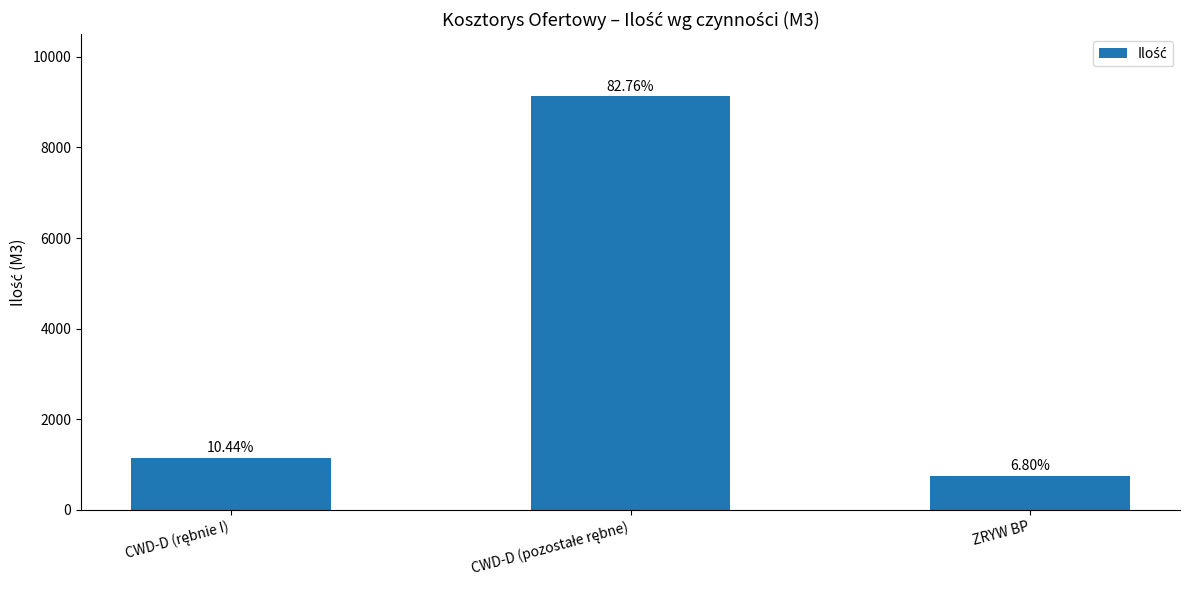

Reading right to left, extract all data points from this chart.

750	9130	1152